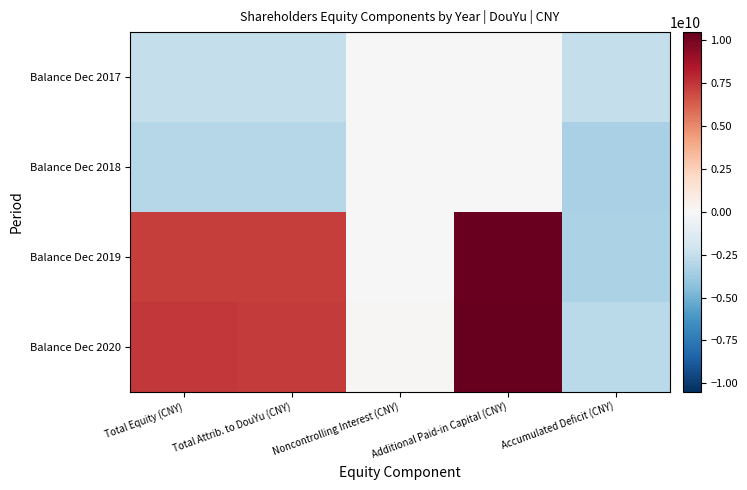

Reading right to left, what are all the values shown in this chart?

Balance Dec 2017: Accumulated Deficit (CNY)=-2512191264	Additional Paid-in Capital (CNY)=42500365	Noncontrolling Interest (CNY)=0	Total Attrib. to DouYu (CNY)=-2469690899	Total Equity (CNY)=-2469690899
Balance Dec 2018: Accumulated Deficit (CNY)=-3388471092	Additional Paid-in Capital (CNY)=48989244	Noncontrolling Interest (CNY)=0	Total Attrib. to DouYu (CNY)=-3013883487	Total Equity (CNY)=-3013883487
Balance Dec 2019: Accumulated Deficit (CNY)=-3348717860	Additional Paid-in Capital (CNY)=10324277855	Noncontrolling Interest (CNY)=21454870	Total Attrib. to DouYu (CNY)=7241909004	Total Equity (CNY)=7263363874
Balance Dec 2020: Accumulated Deficit (CNY)=-2863219263	Additional Paid-in Capital (CNY)=10486420329	Noncontrolling Interest (CNY)=87513784	Total Attrib. to DouYu (CNY)=7321843226	Total Equity (CNY)=7409357010